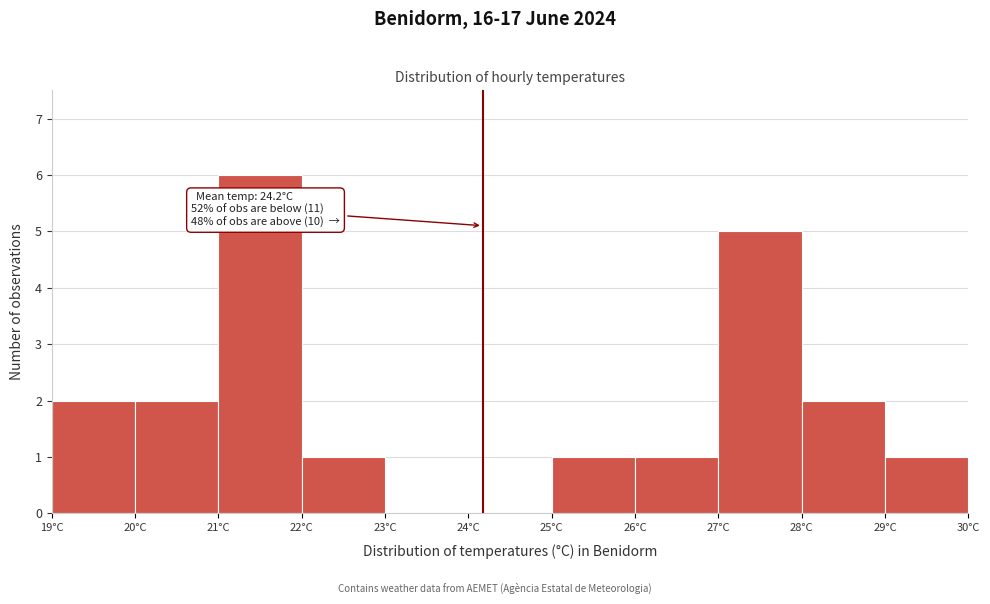

Which range on the x-axis has the tallest bar?

21 to 22